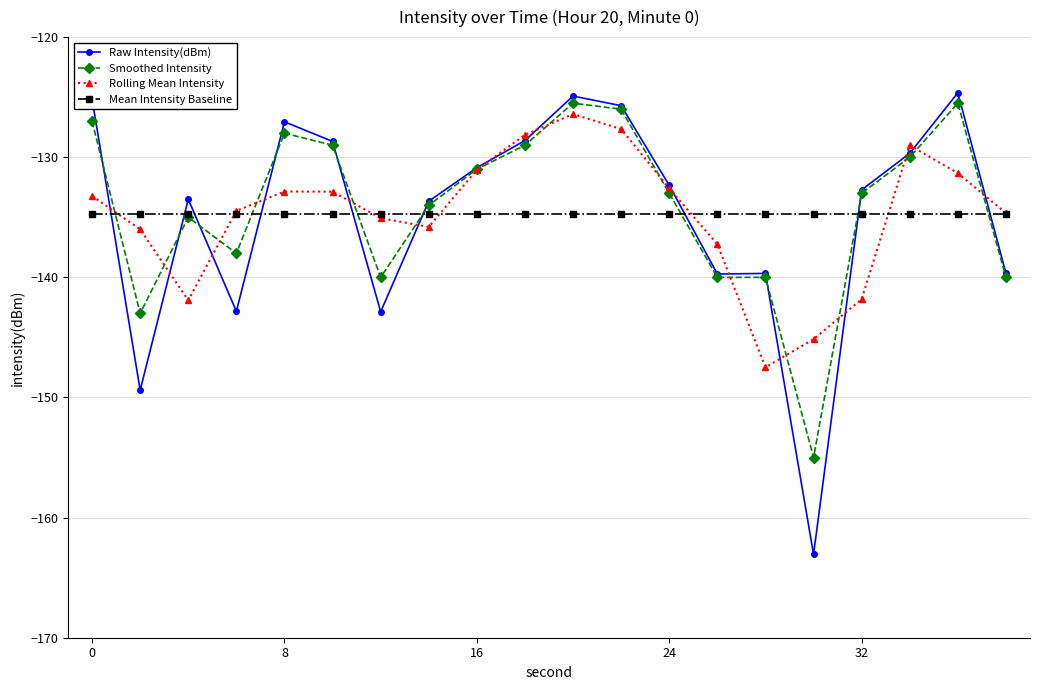

What is the value of the Smoothed Intensity point at the 14th from the left?

-140.0